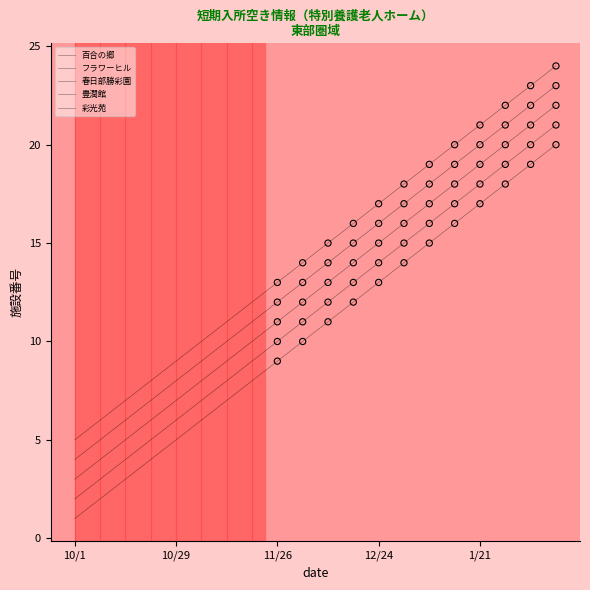

Which series has the largest total across all categories?

彩光苑